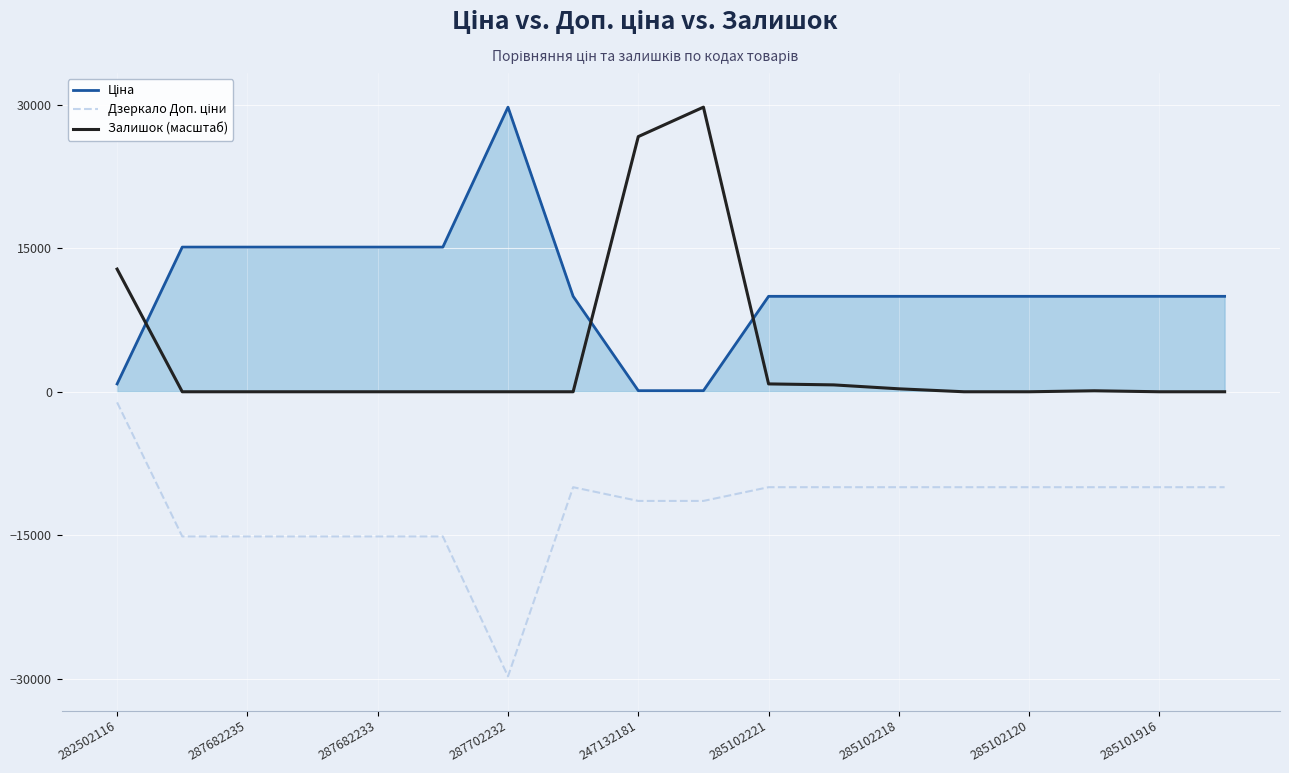

The value of Залишок (масштаб) at 287702232 is 0.0. True or false?

True